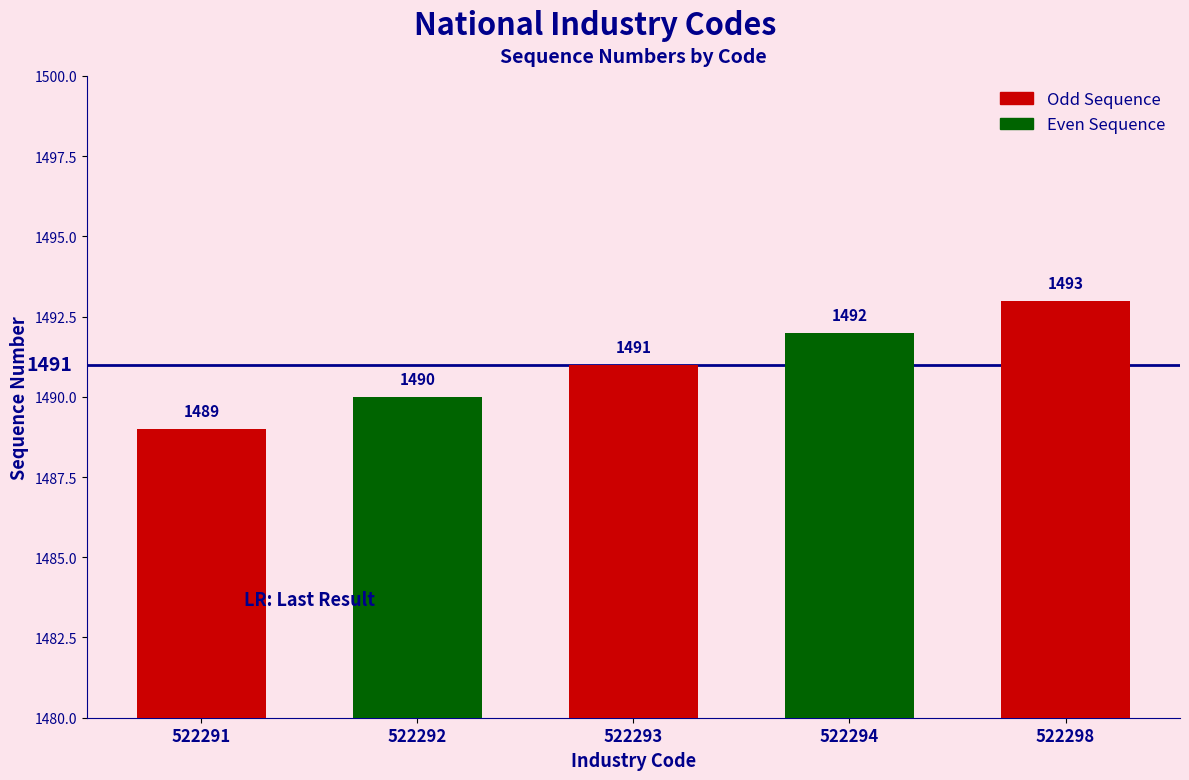

The chart shows a value of 2635 at 522298. True or false?

False